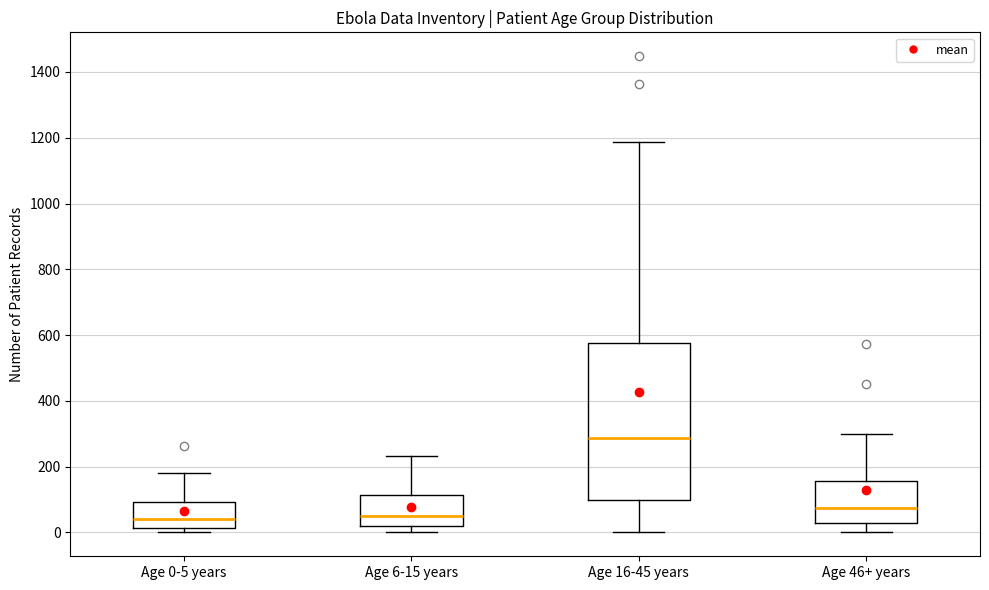

Which box is the tallest, from its lower edge to its upper edge?

Age 16-45 years